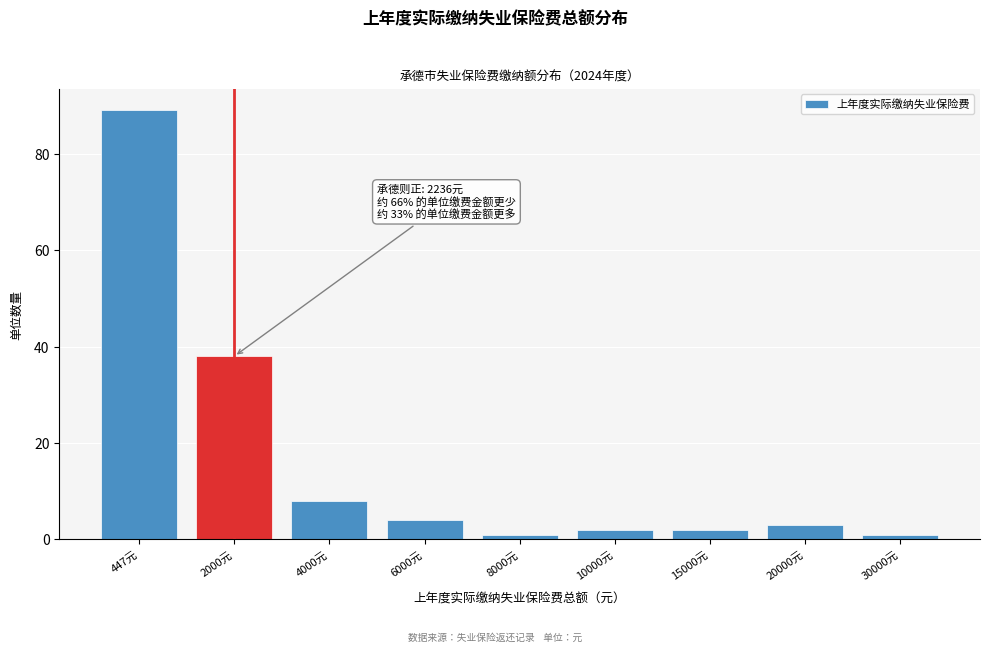

Reading left to right, transcribe all the data shown in this chart.

447元=89	2000元=38	4000元=8	6000元=4	8000元=1	10000元=2	15000元=2	20000元=3	30000元=1